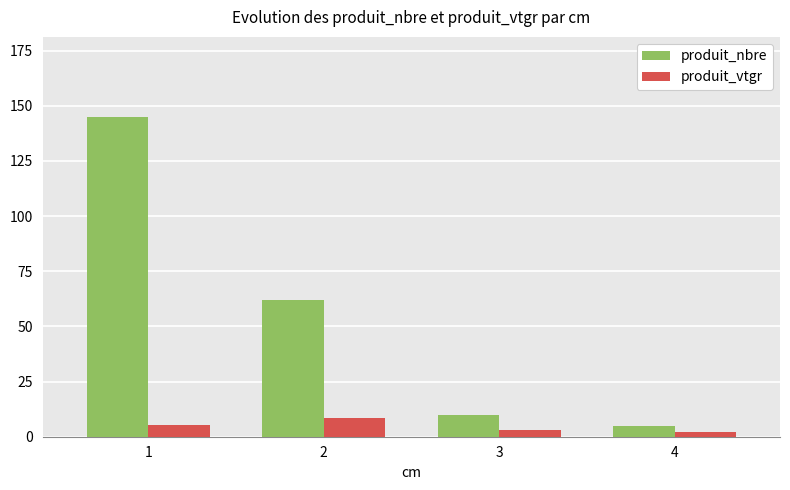

Rank the series at 3 from highest to lowest value.

produit_nbre, produit_vtgr